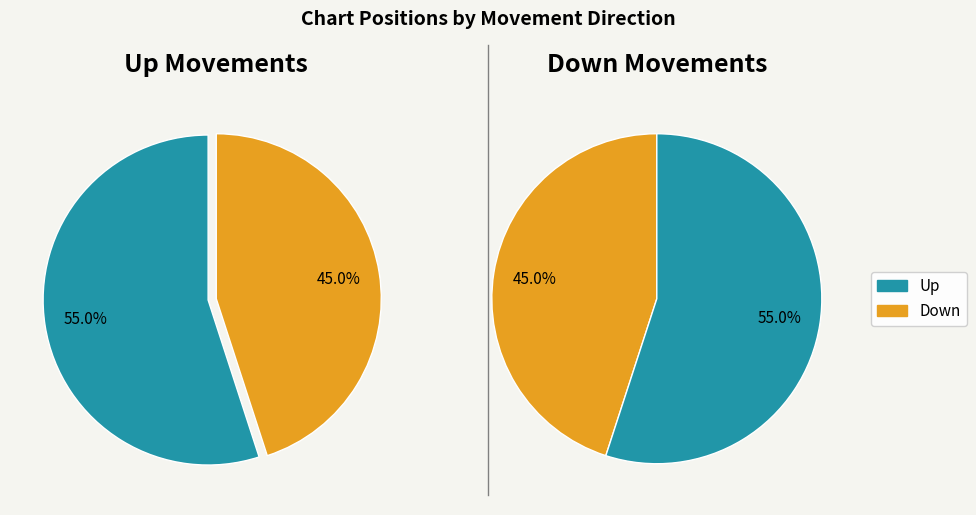

Which category has the biggest portion of the pie?

up